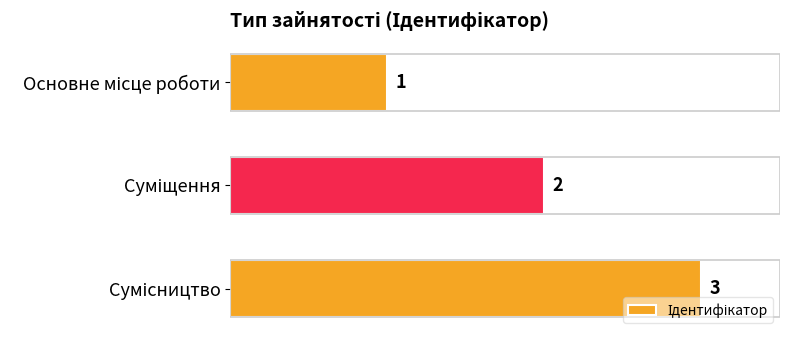

Count the values in the range 1 to 3.

3